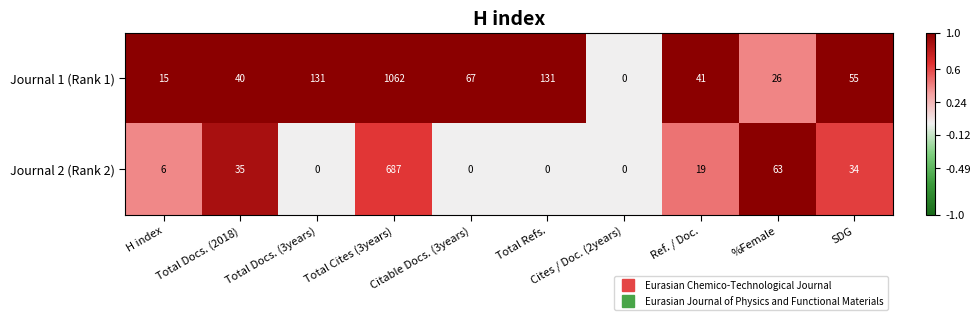

Which series changed the most between H index and Total Cites (3years)?

Journal 1 (Rank 1)